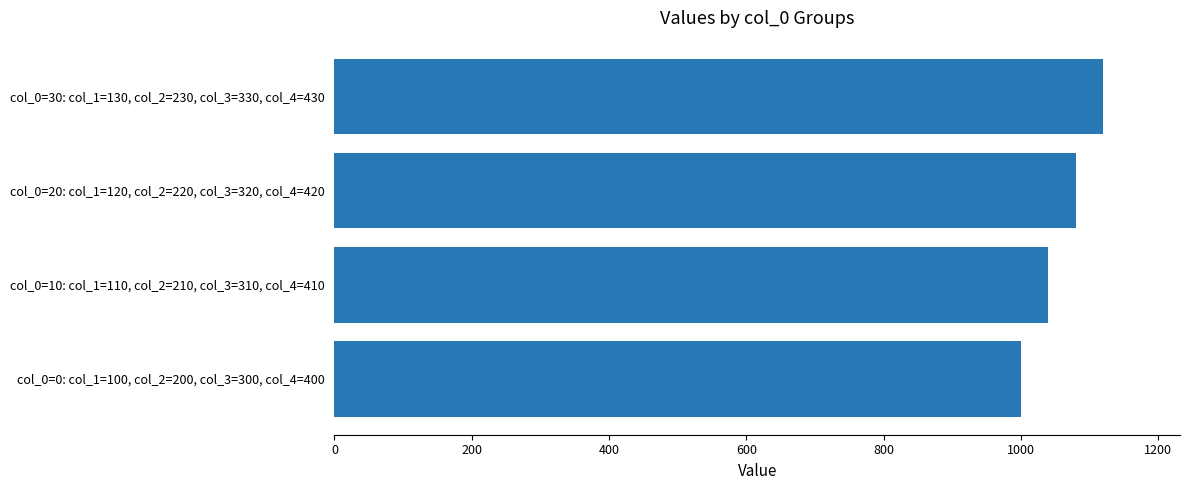

How many values are between 1040 and 1120?

3